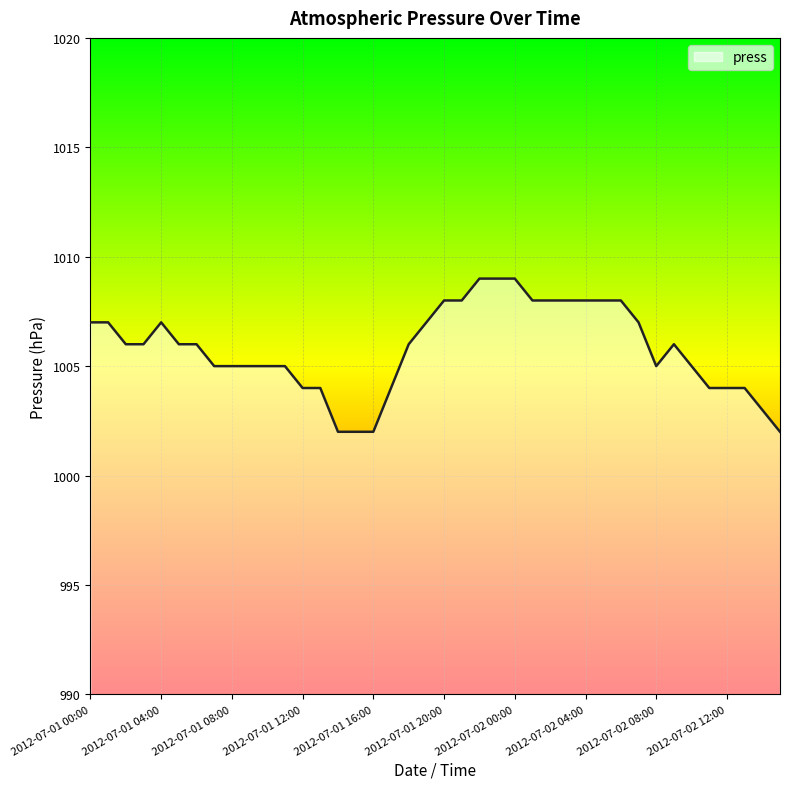

What is the minimum value shown in the chart?

1002